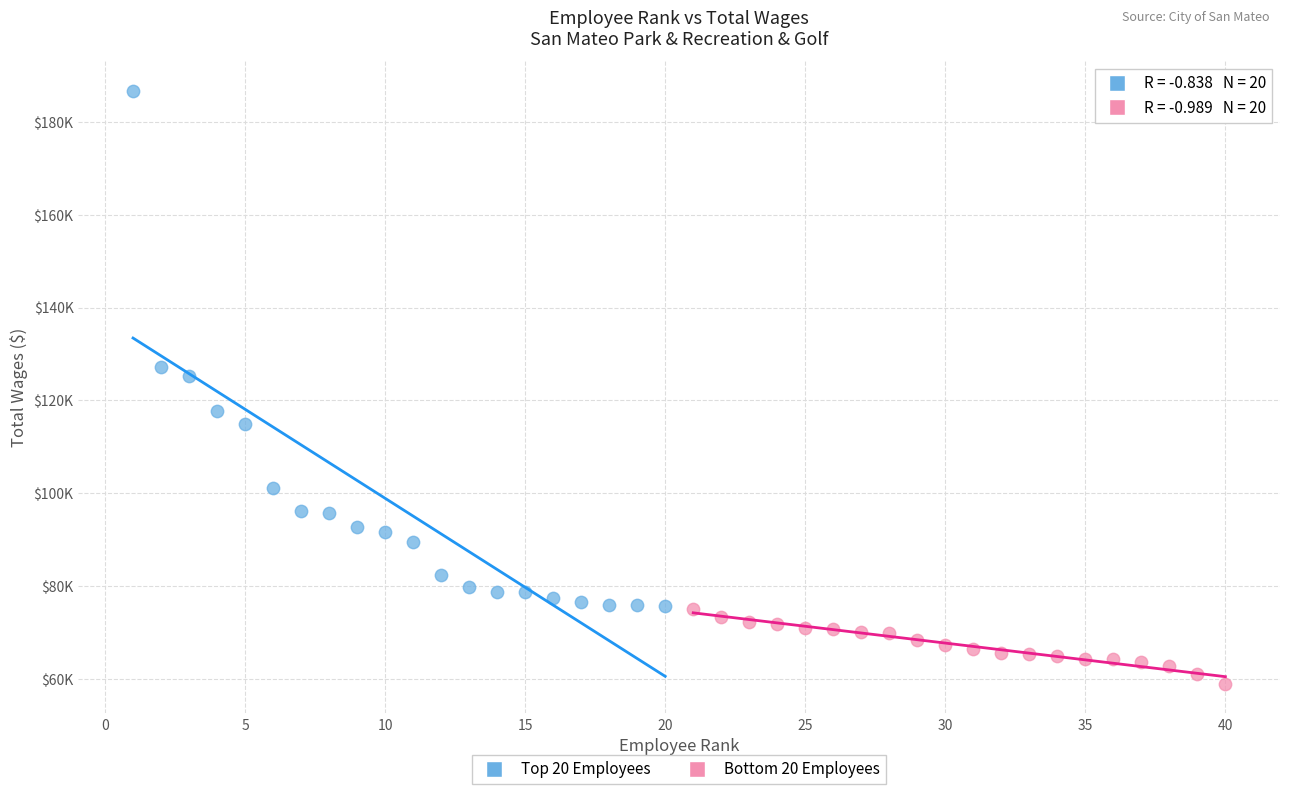

What are all the series names shown in the legend?

Top 20 Employees, Bottom 20 Employees